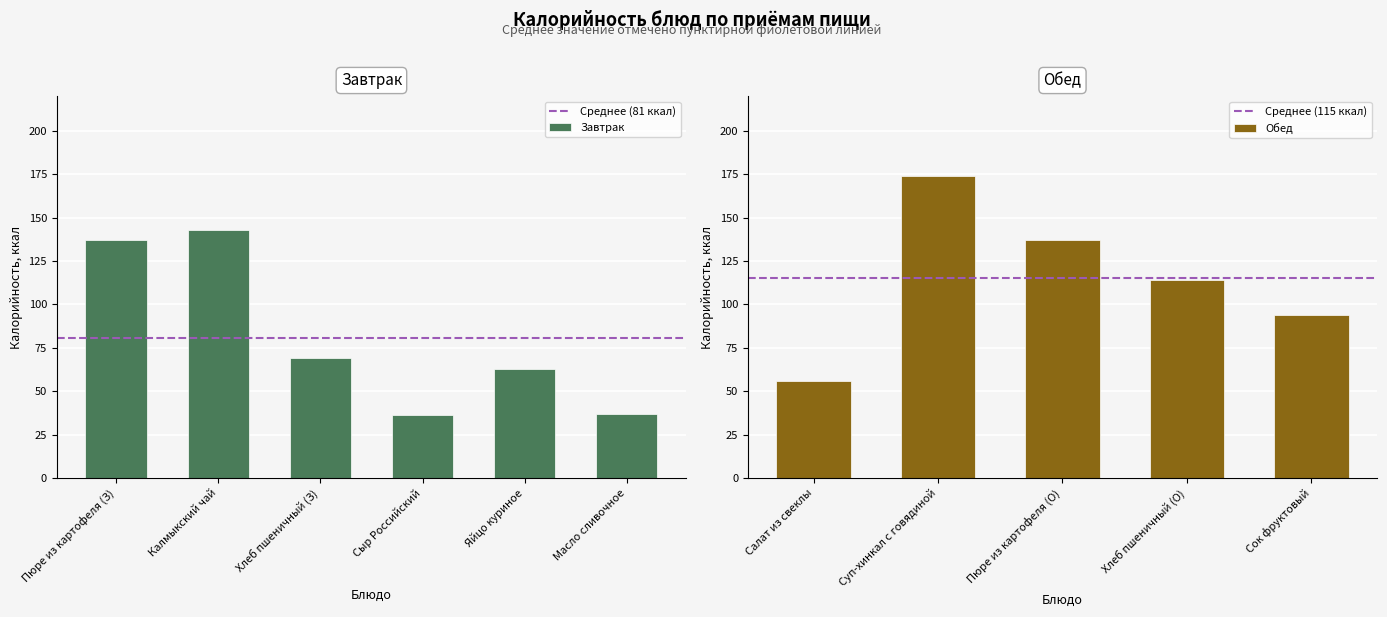

Which category has the highest value in the Завтрак series?

Калмыкский чай